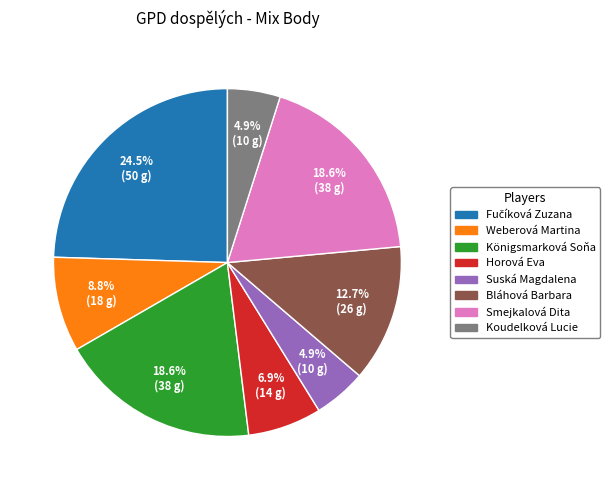

Which has a higher value, Koudelková Lucie or Königsmarková Soňa?

Königsmarková Soňa